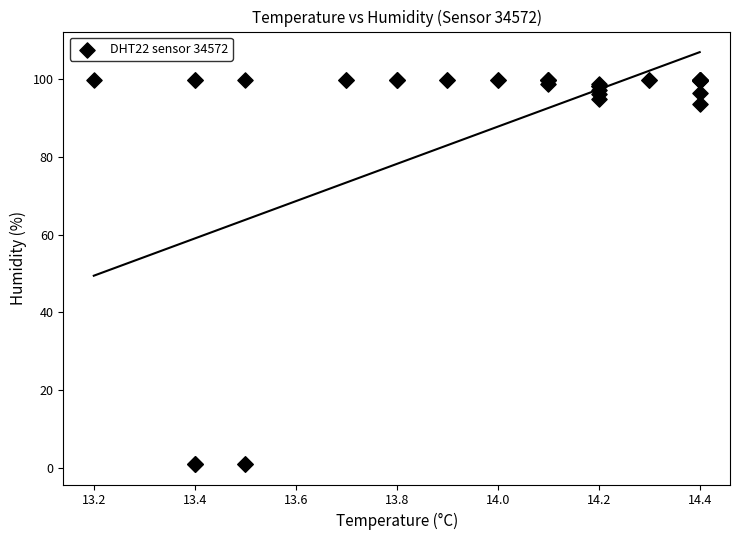

What Y value in the scatter plot is closest to 50?

93.6